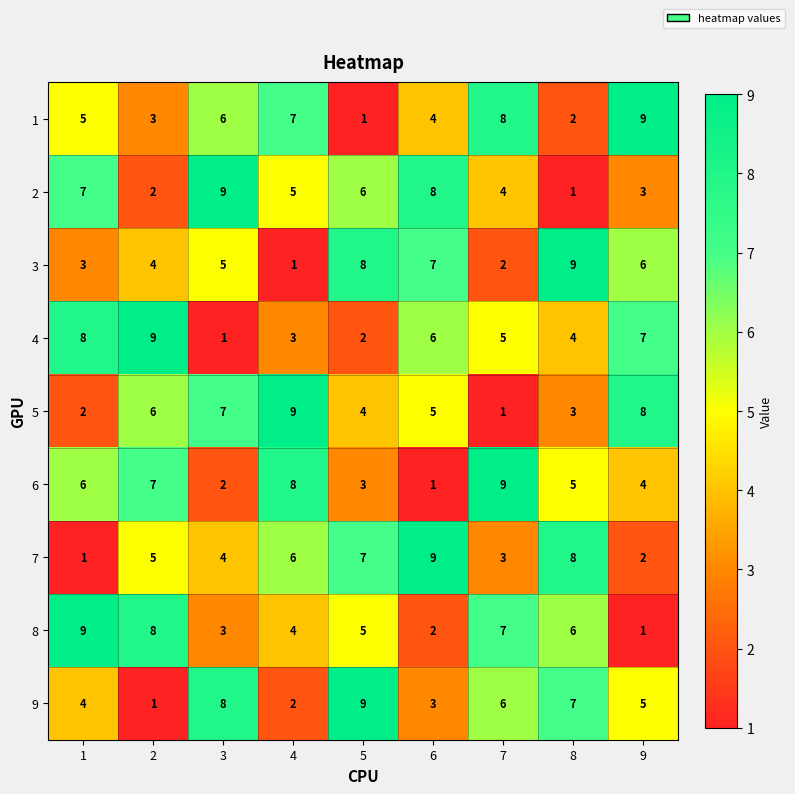

What is the total value across all series at 4?

45